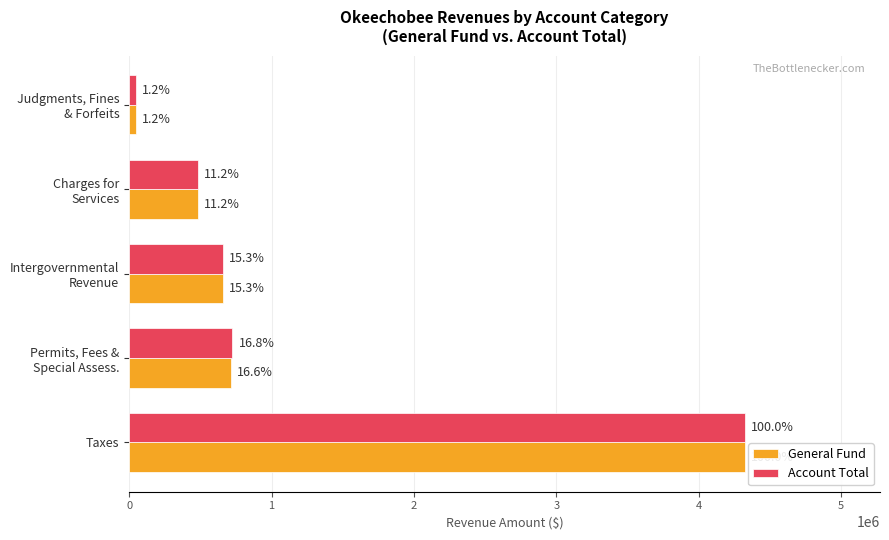

What are all the series names shown in the legend?

General Fund, Account Total